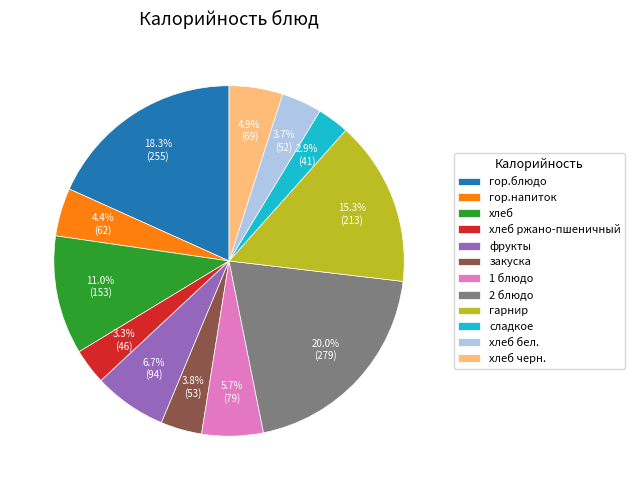

What percentage is the гор.напиток slice, to the nearest percent?

4%